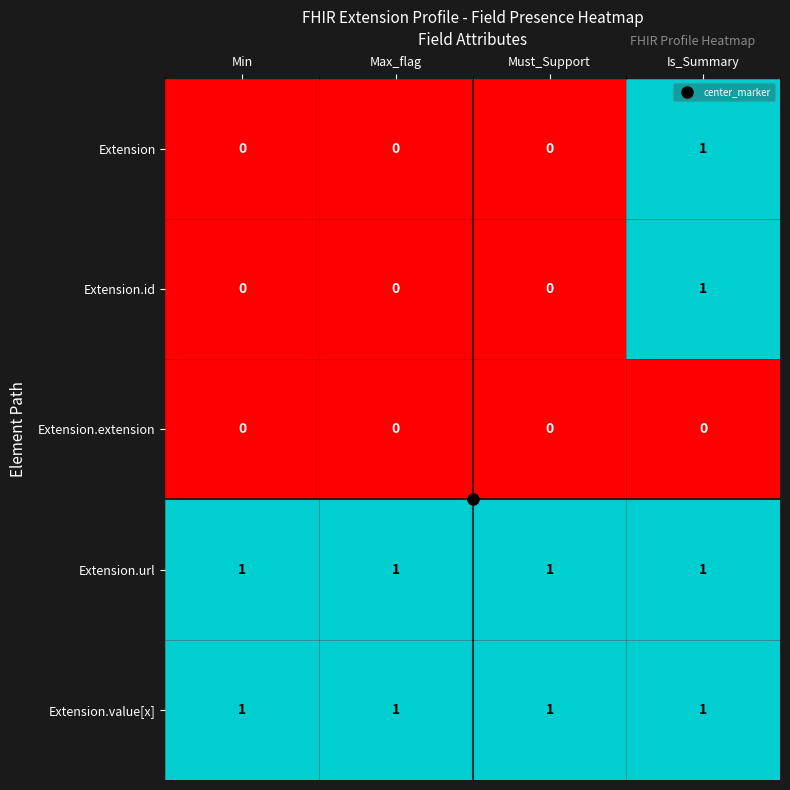

At how many categories does at least one series exceed 0?

4